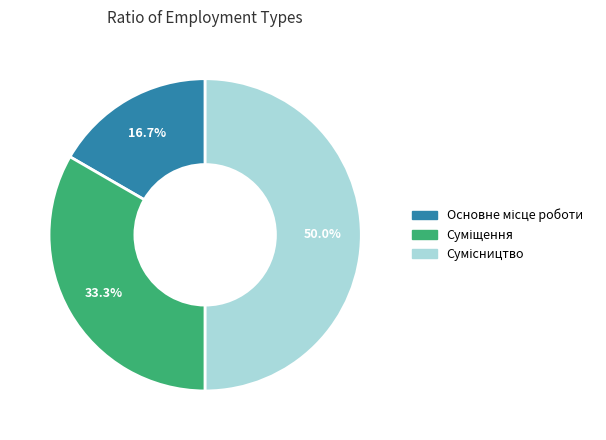

Count the number of slices in the pie.

3